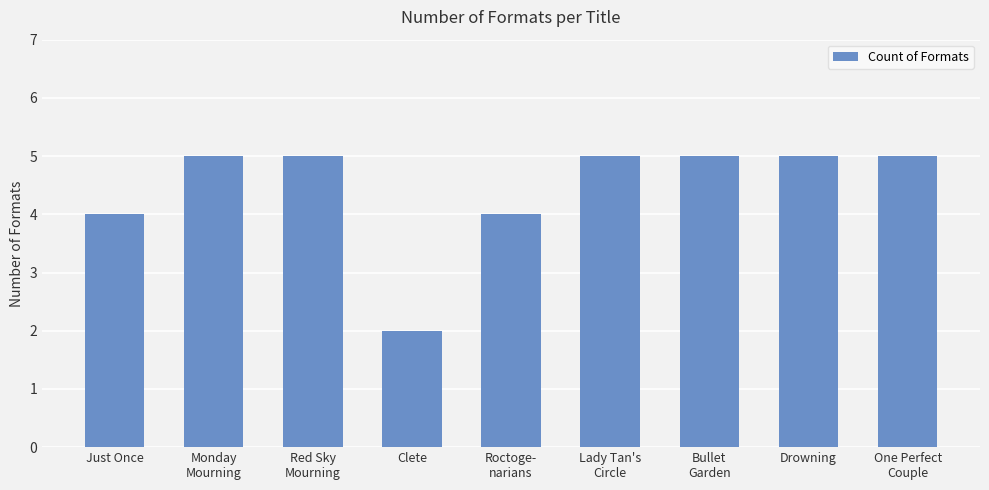

How many bars are there in total?

9